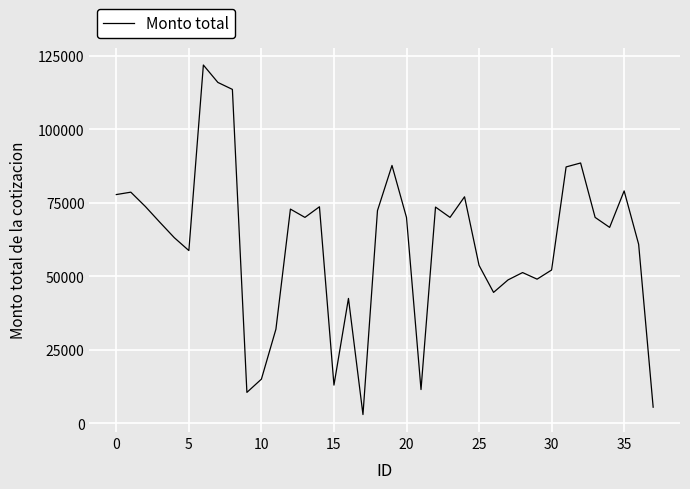

What is the difference between the maximum and minimum values?

118842.5